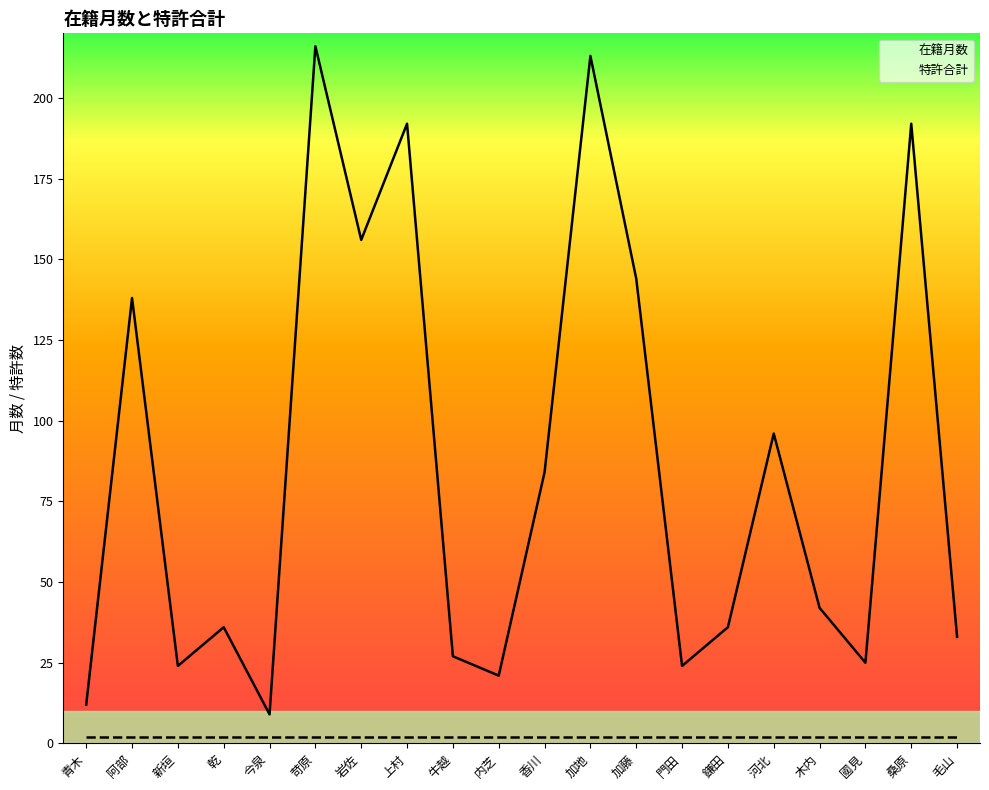

What is the sum of all 在籍月数 values?

1720